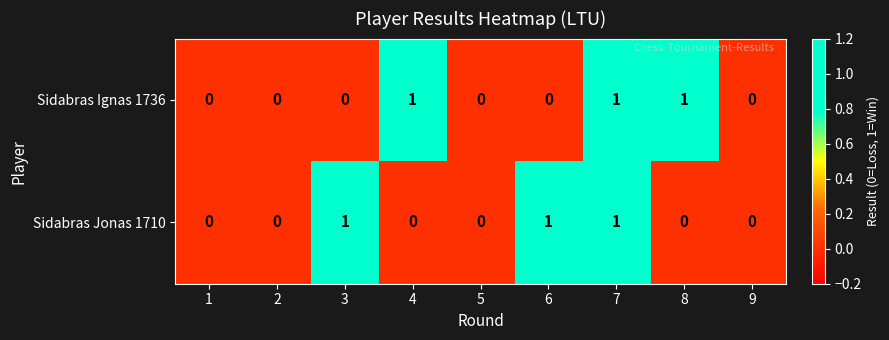

At which category is the sum across all series the highest?

7